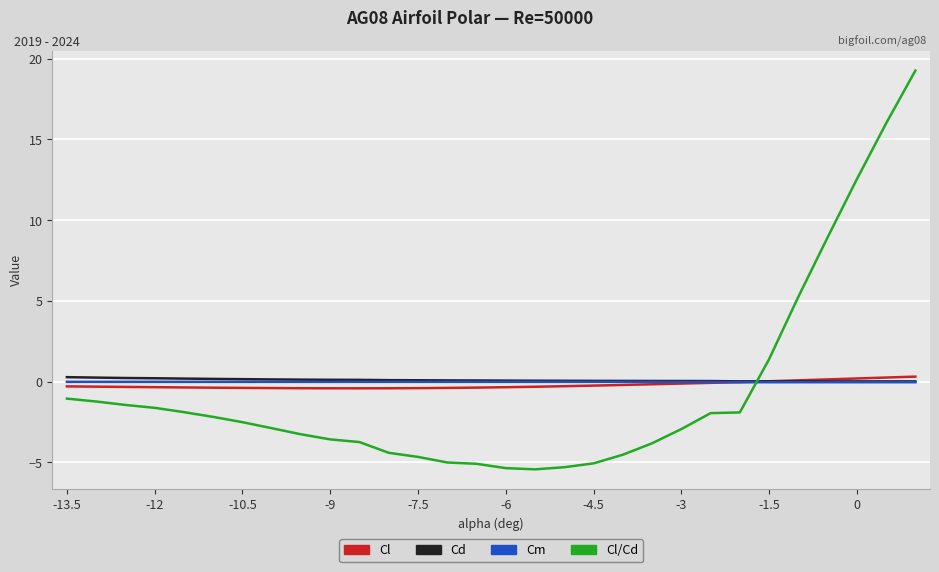

Which series has the widest spread of values?

Cl/Cd